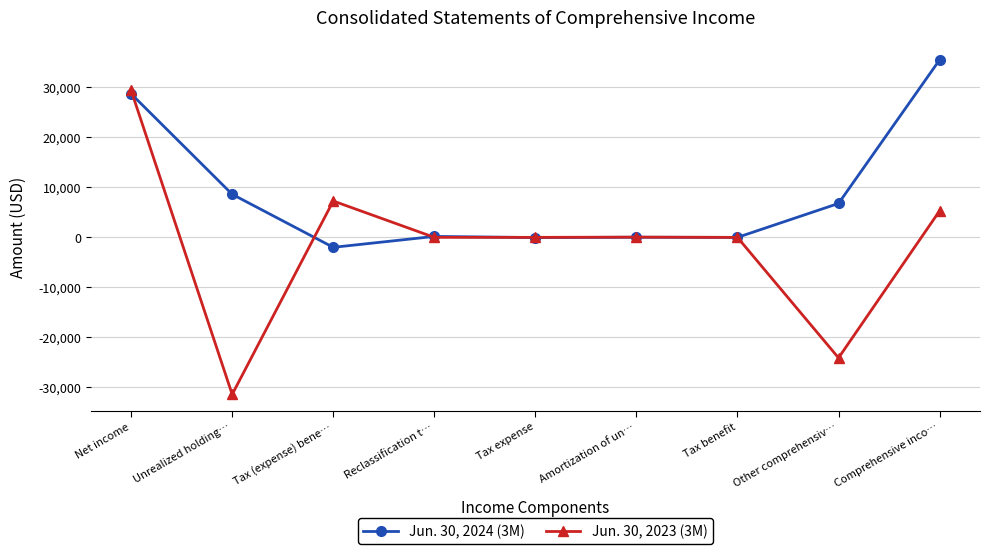

Rank the series by their maximum value, from highest to lowest.

Jun. 30, 2024 (3M), Jun. 30, 2023 (3M)